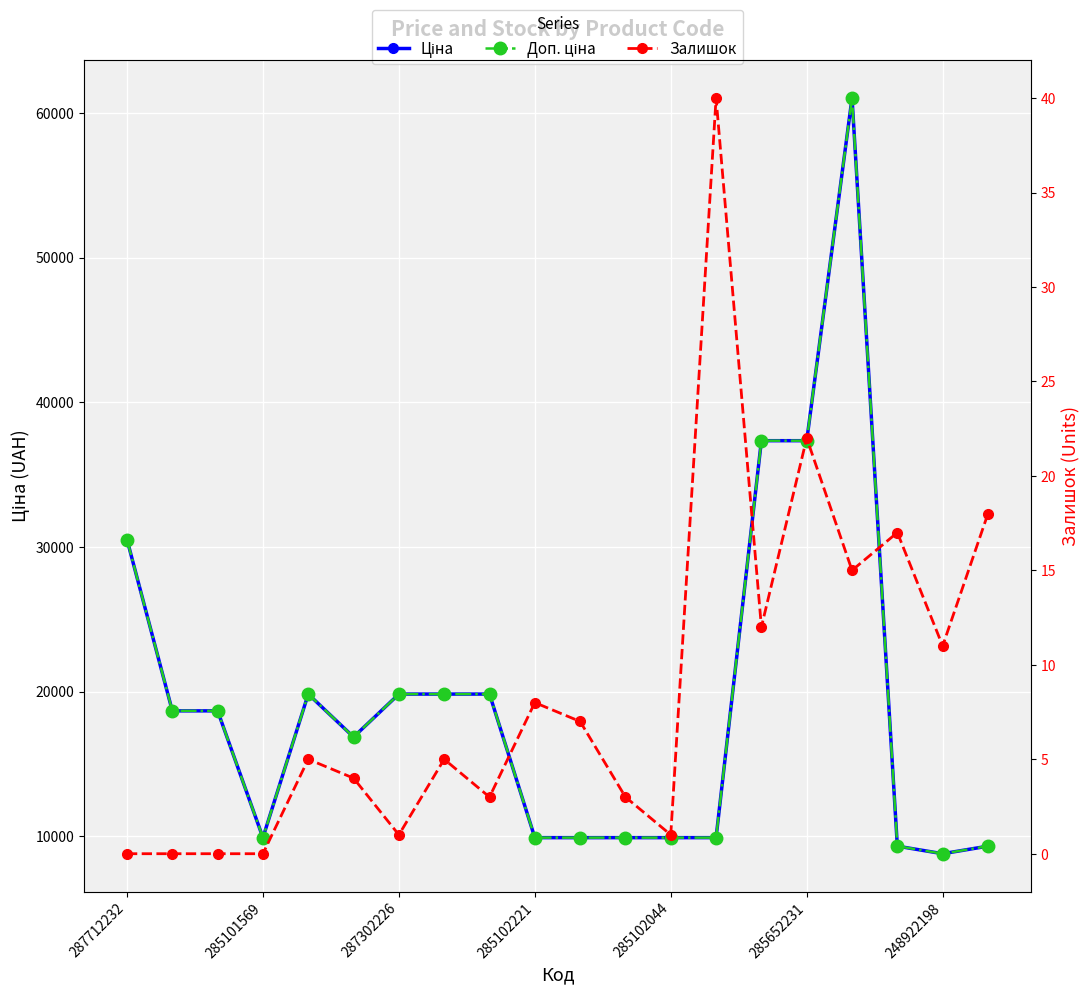

True or false: Доп. ціна and Залишок intersect in this chart.

False